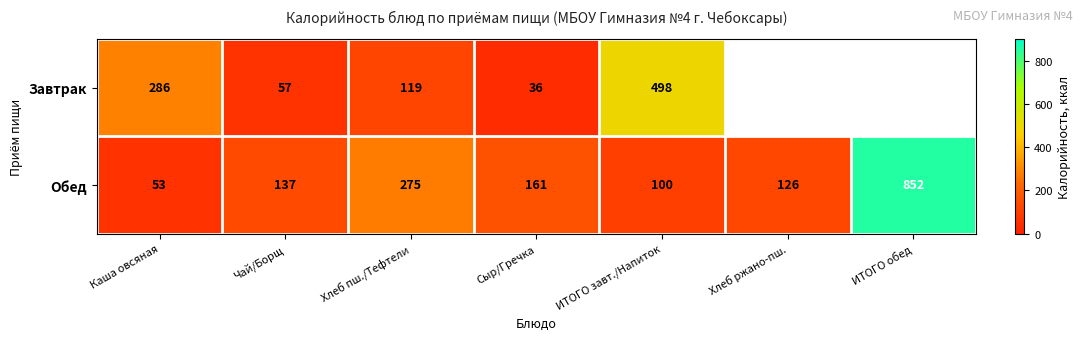

The Завтрак series shows 98 at Чай/Борщ. True or false?

False